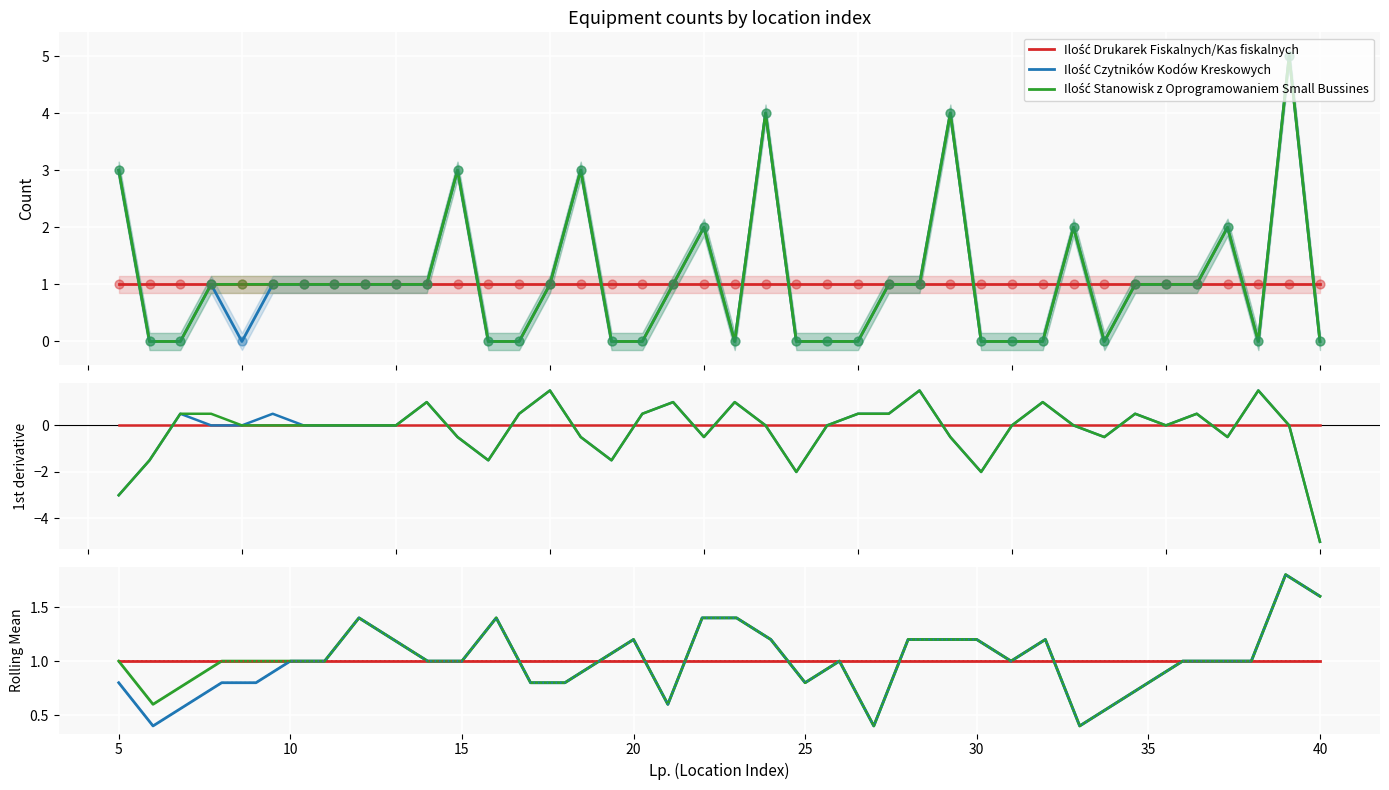

At how many categories does at least one series exceed 4?

1